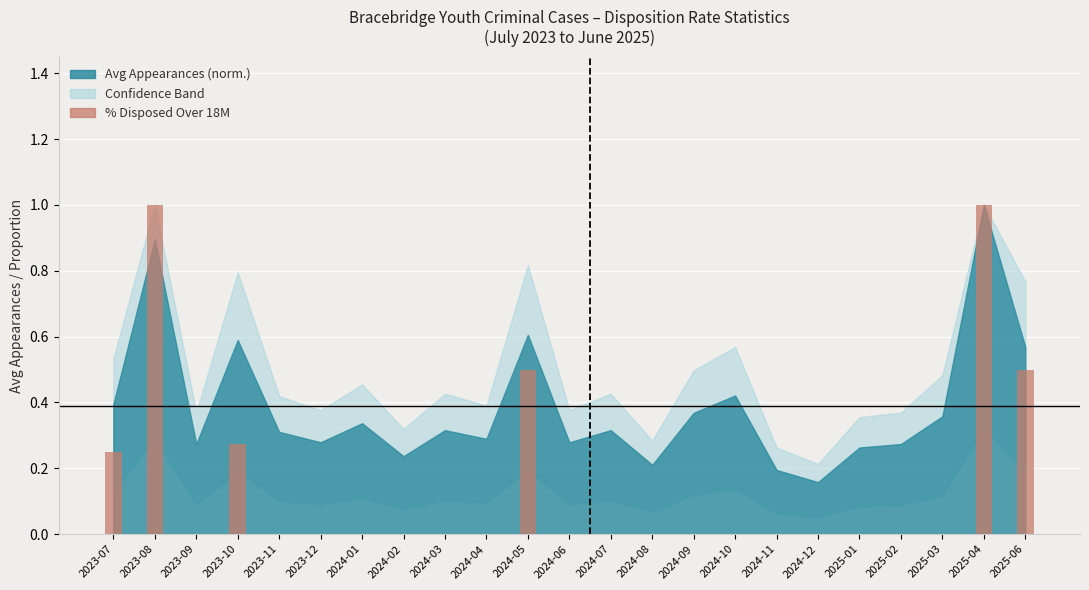

Are the bars horizontal?

No